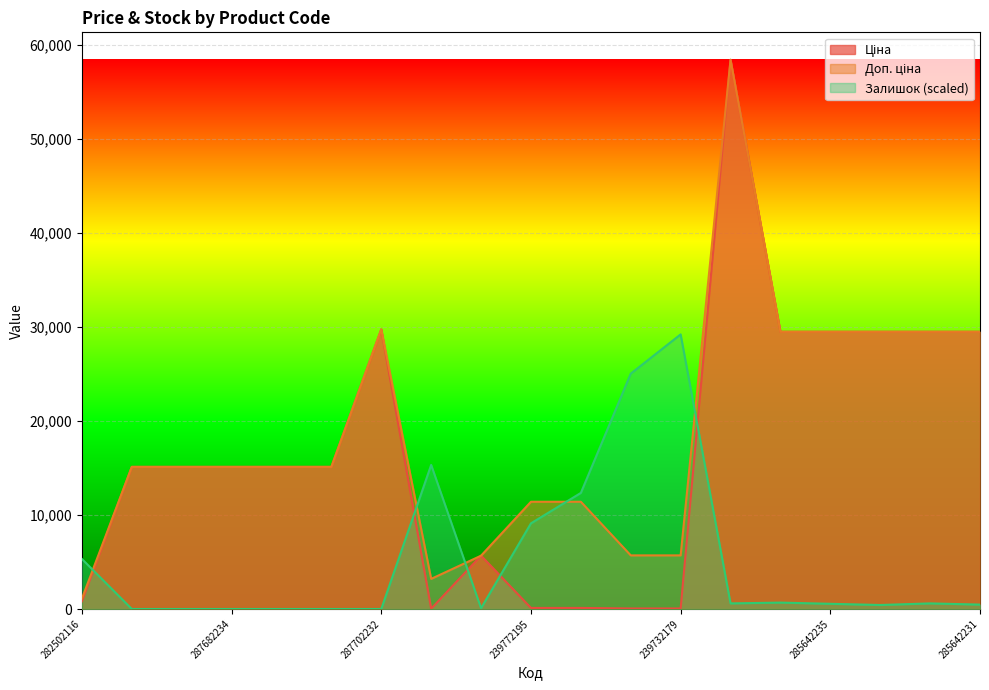

How many lines are shown in the chart?

3